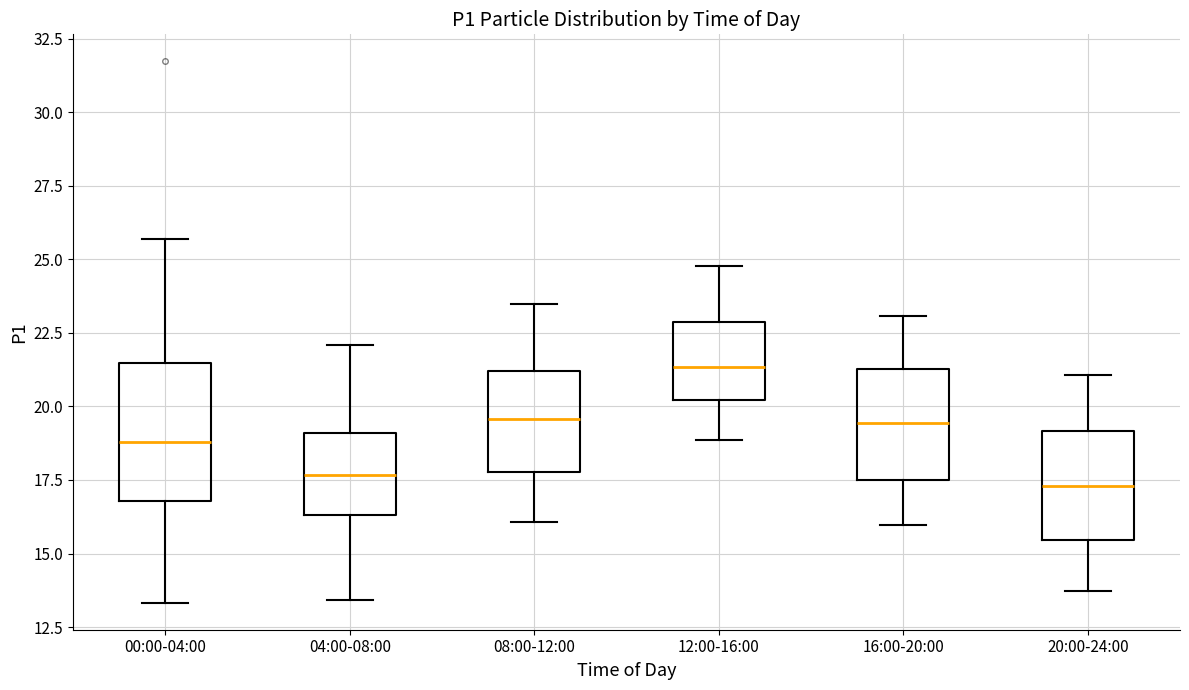

Where is the lower edge of the box for 00:00-04:00 on the y-axis? The values are not printed on the chart, so give them approximately, as read against the axis.

17.0